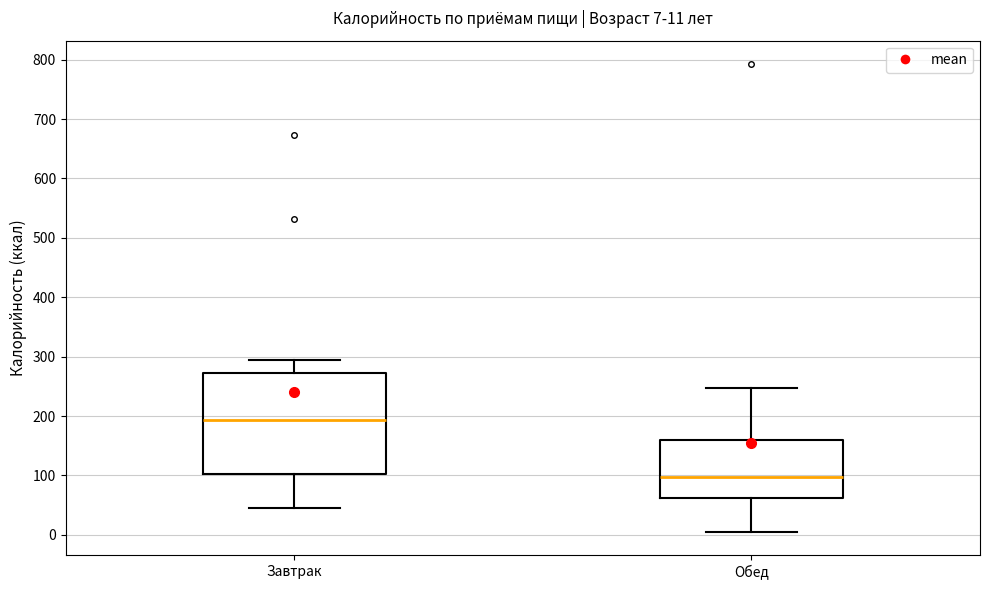

Which box is the tallest, from its lower edge to its upper edge?

Завтрак